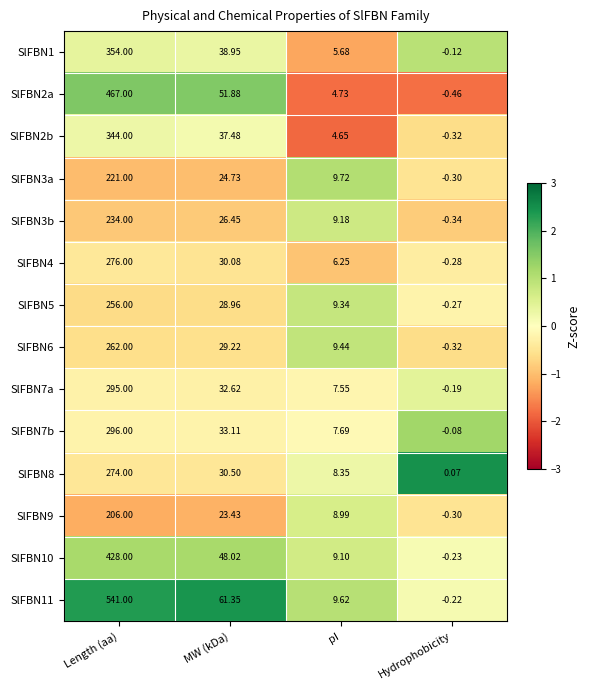

Rank the categories by SlFBN8 value from highest to lowest.

Length (aa), MW (kDa), pI, Hydrophobicity